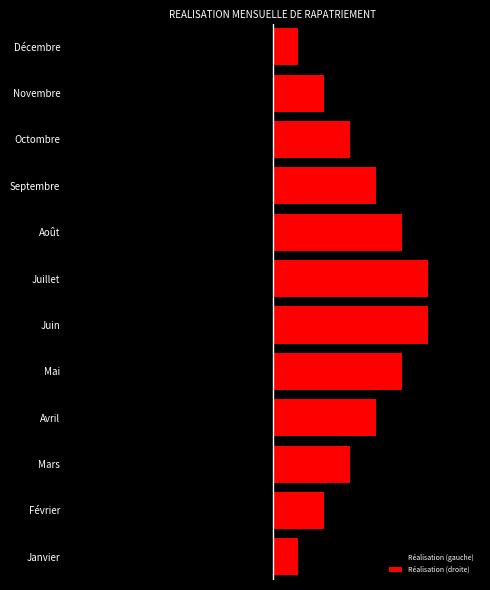

How many values in the Réalisation (droite) series are below 4?

6